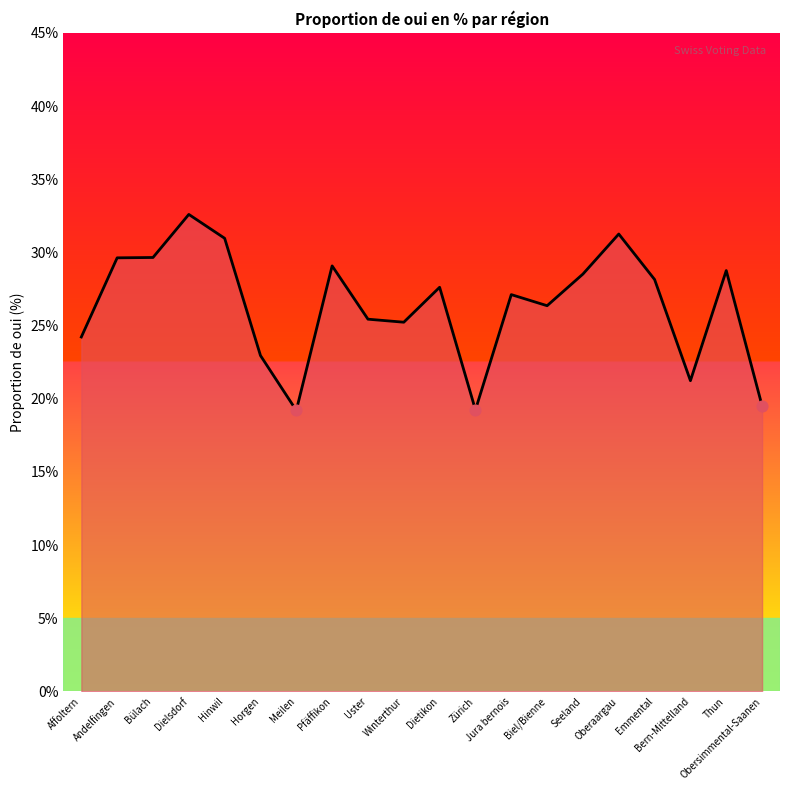

Which has a higher value, Affoltern or Meilen?

Affoltern